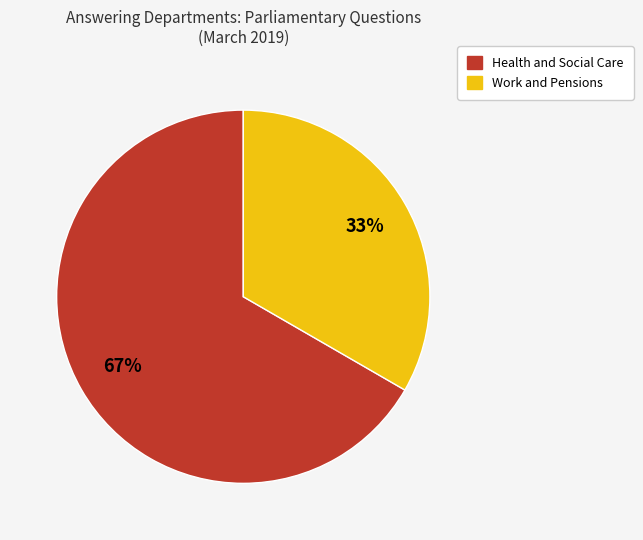

Is there any slice that represents more than half of the pie?

Yes